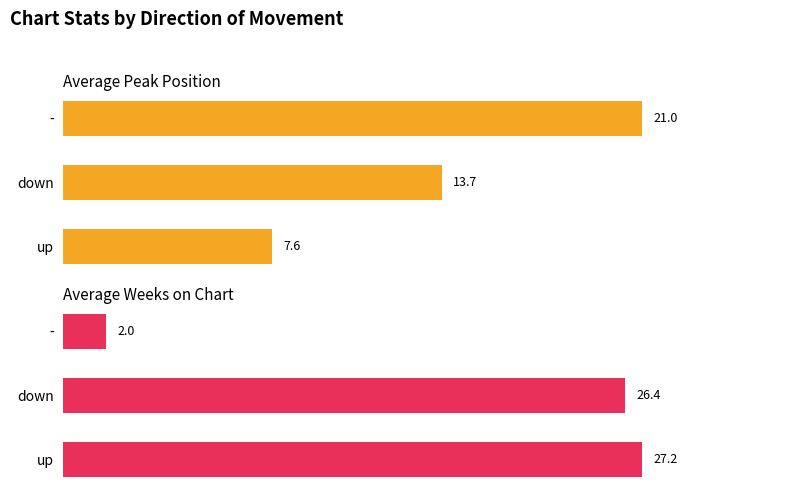

Which has a higher value, up or -?

-